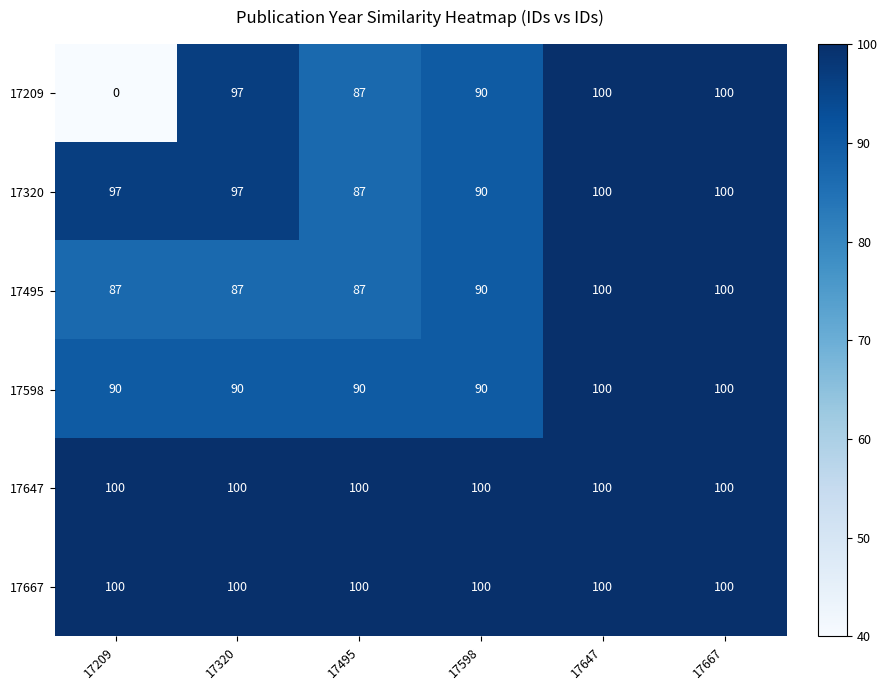

Which label corresponds to the smallest value in the chart?

17209